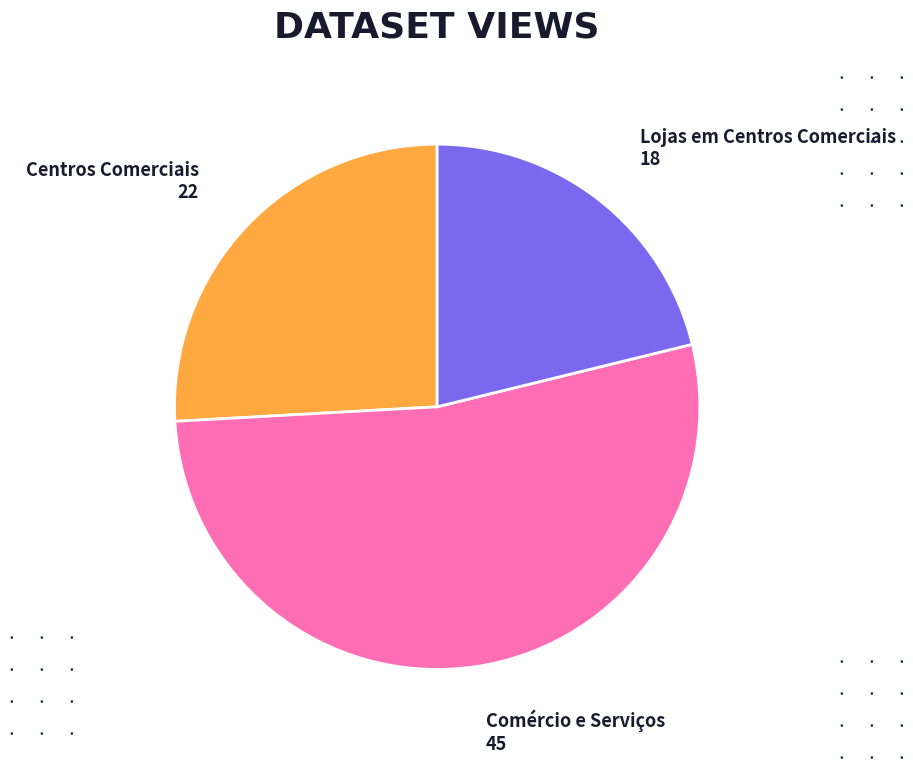

Between Centros Comerciais and Comércio e Serviços, which is larger?

Comércio e Serviços